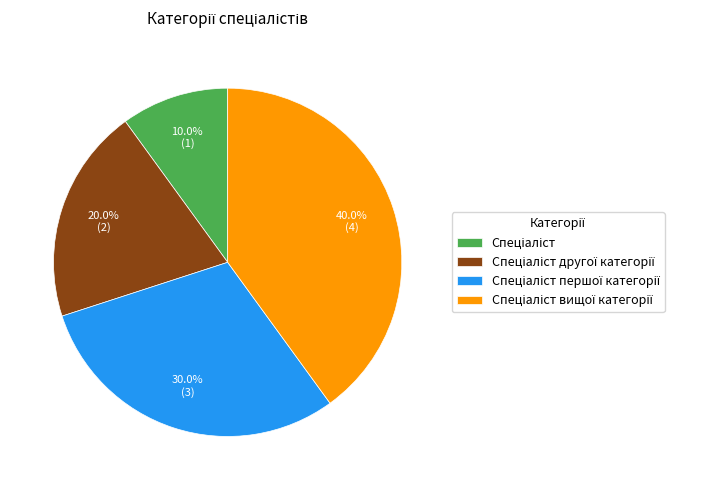

Is there any slice that represents more than half of the pie?

No